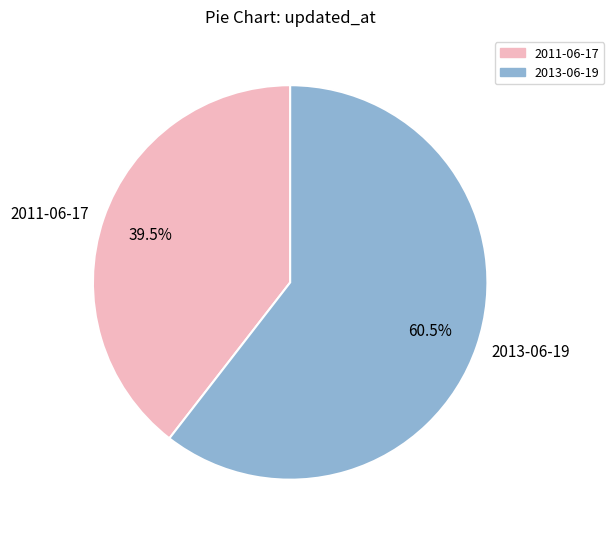

How many segments does this pie chart have?

2